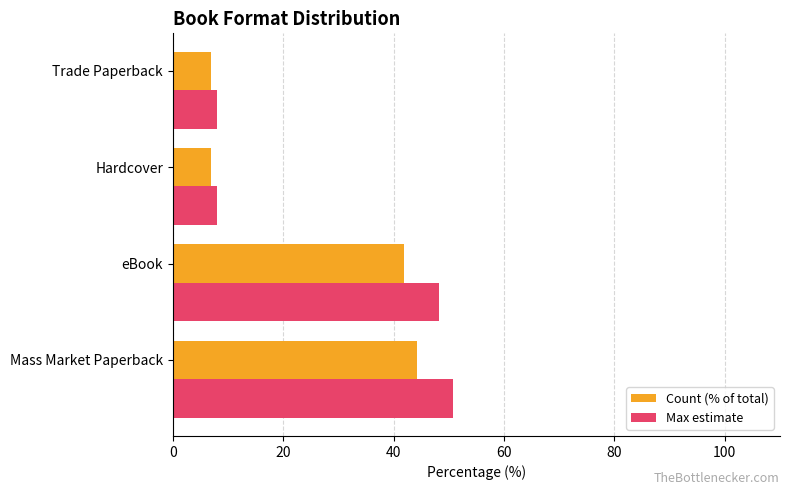

Is the value of Max estimate at Mass Market Paperback greater than the value of Count (% of total) at Trade Paperback?

Yes